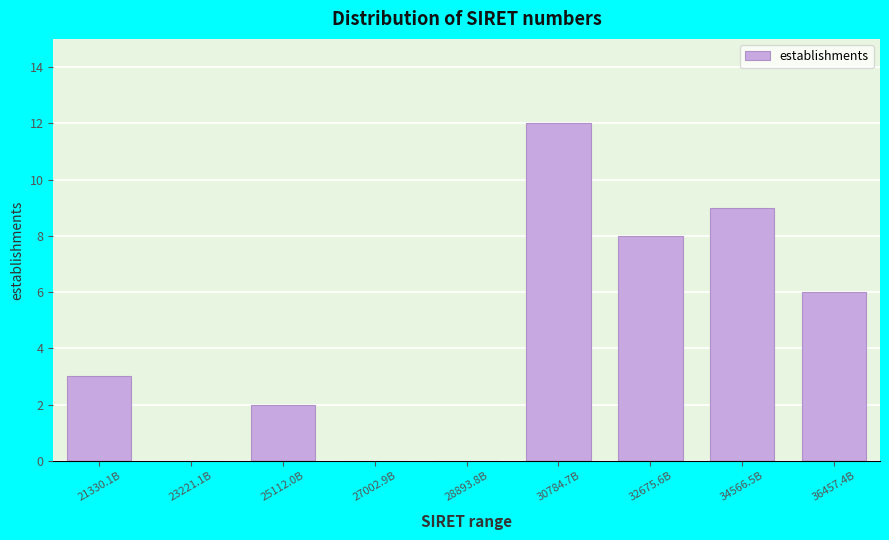

Reading left to right, extract all data points from this chart.

21330.1B=3	23221.1B=0	25112.0B=2	27002.9B=0	28893.8B=0	30784.7B=12	32675.6B=8	34566.5B=9	36457.4B=6